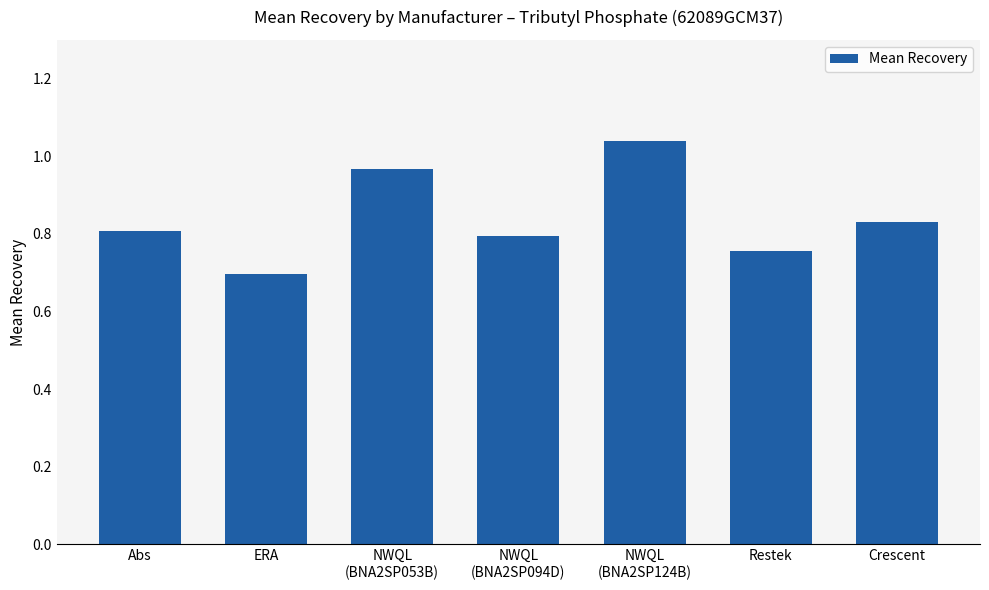

Is it true that the value at Abs is 0.8?

True